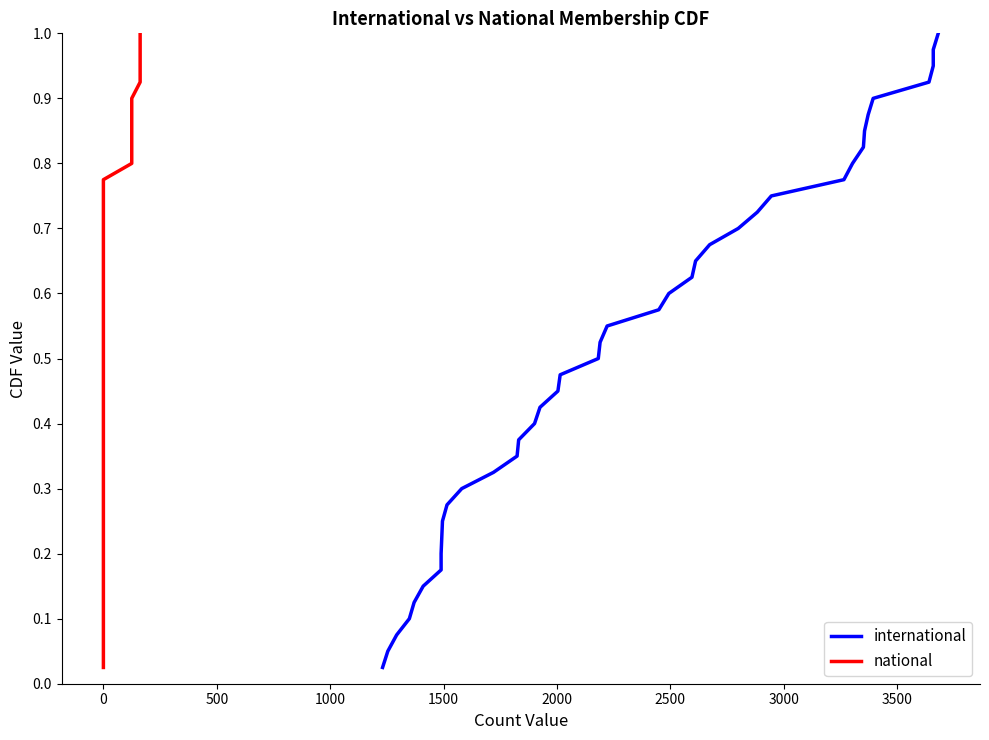

What are all the series names shown in the legend?

international, national